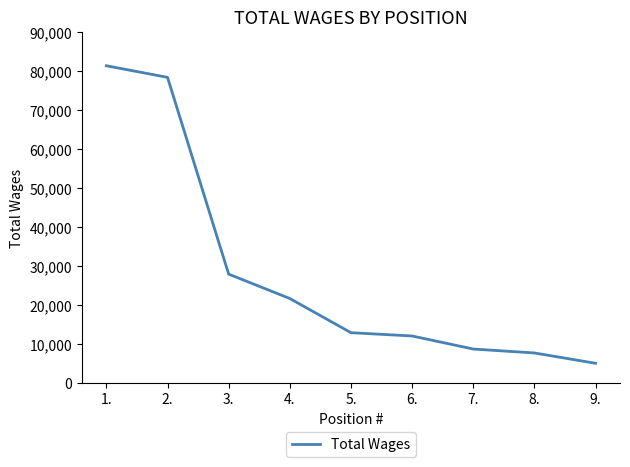

List the labels in order of value, smallest first.

9., 8., 7., 6., 5., 4., 3., 2., 1.